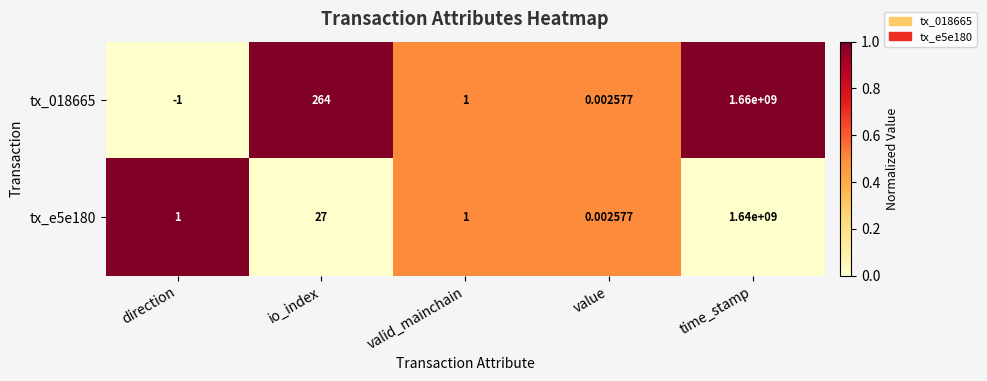

Which label corresponds to the largest value in the chart?

time_stamp